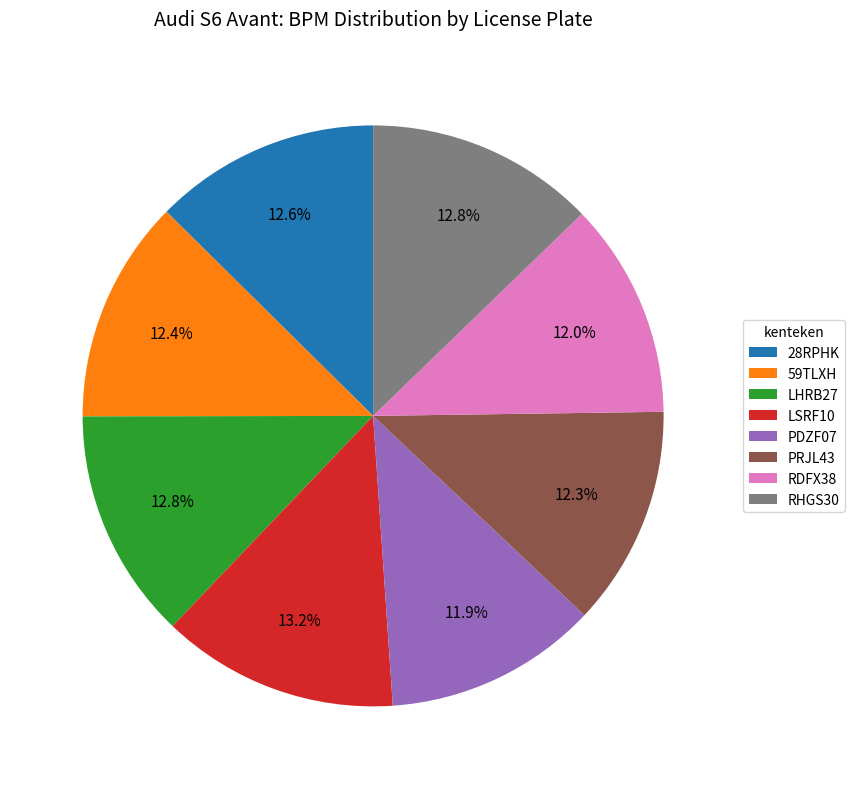

What is the ratio of the value at PRJL43 to the value at LSRF10?

0.9